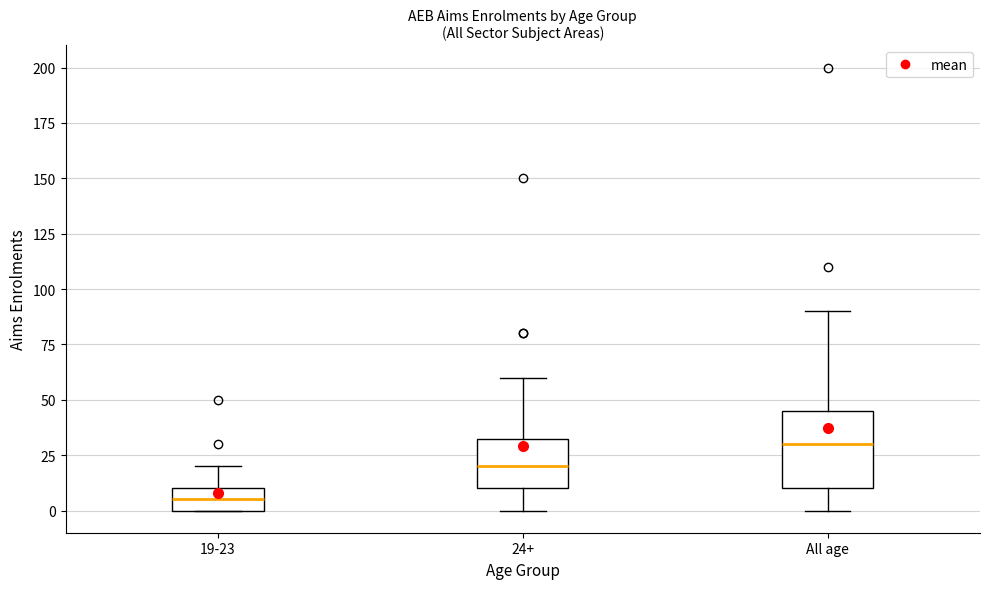

Which box is the tallest, from its lower edge to its upper edge?

All age